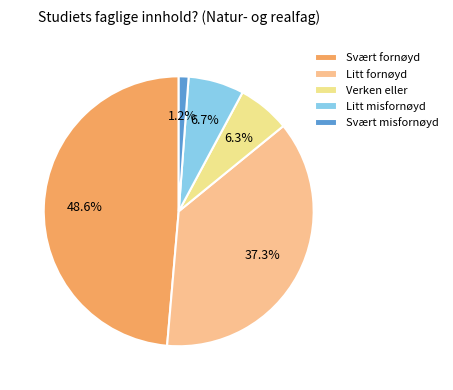

To the nearest percent, what portion does Litt misfornøyd represent?

7%